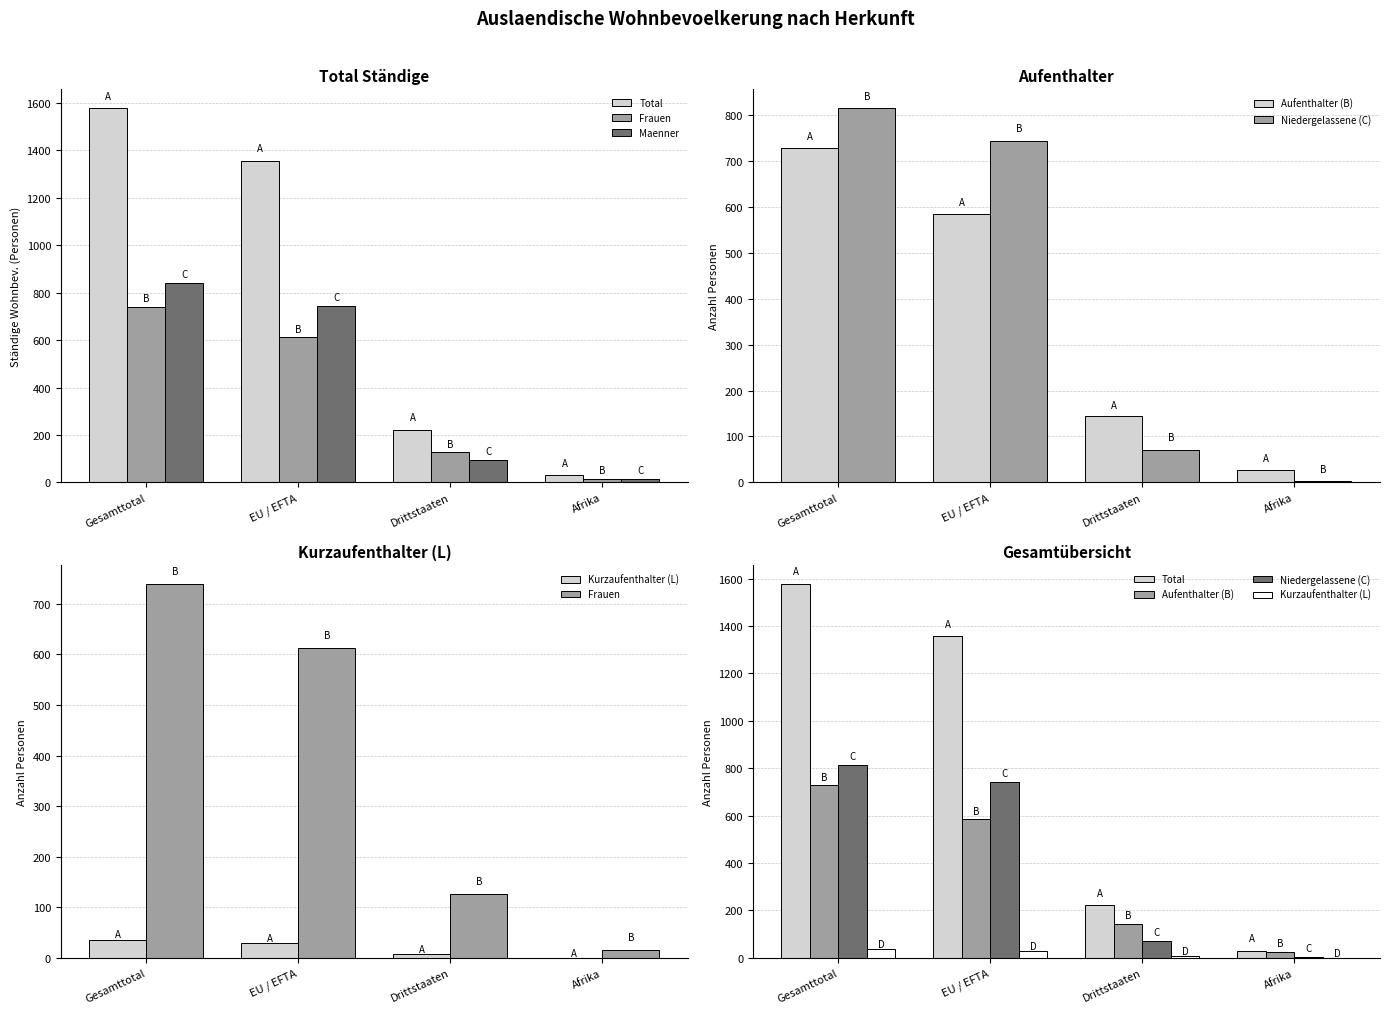

Are the bars horizontal?

No